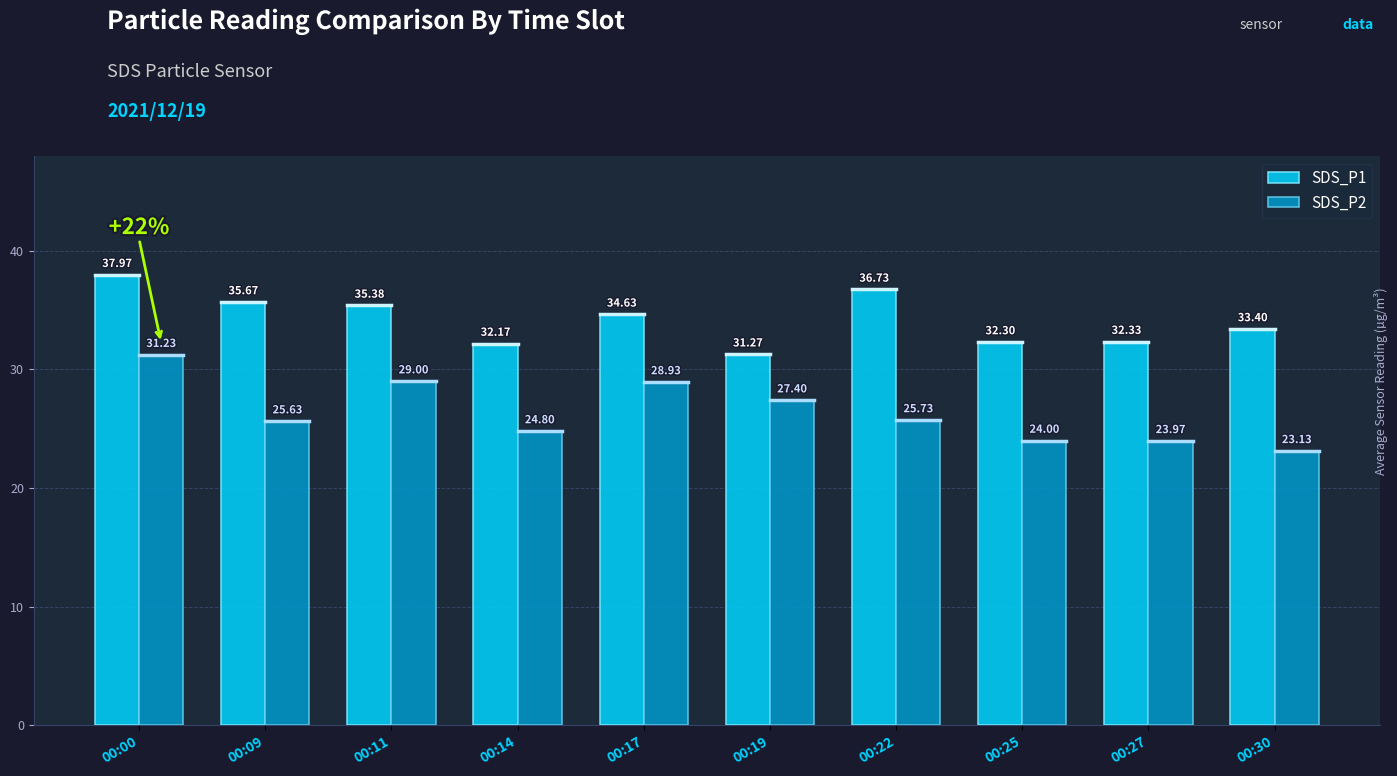

List the series in order of their overall mean, highest first.

SDS_P1, SDS_P2